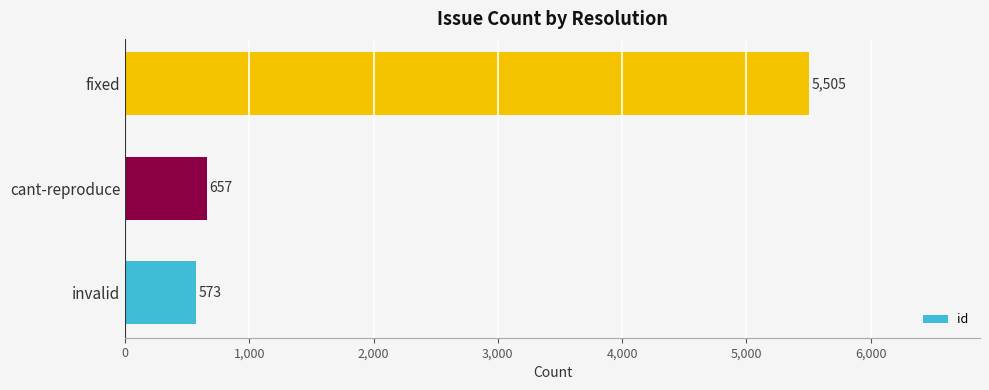

What is the change in value from cant-reproduce to fixed?

+4848